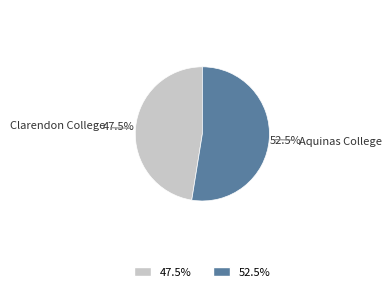

What is the largest slice in the pie chart?

Aquinas College